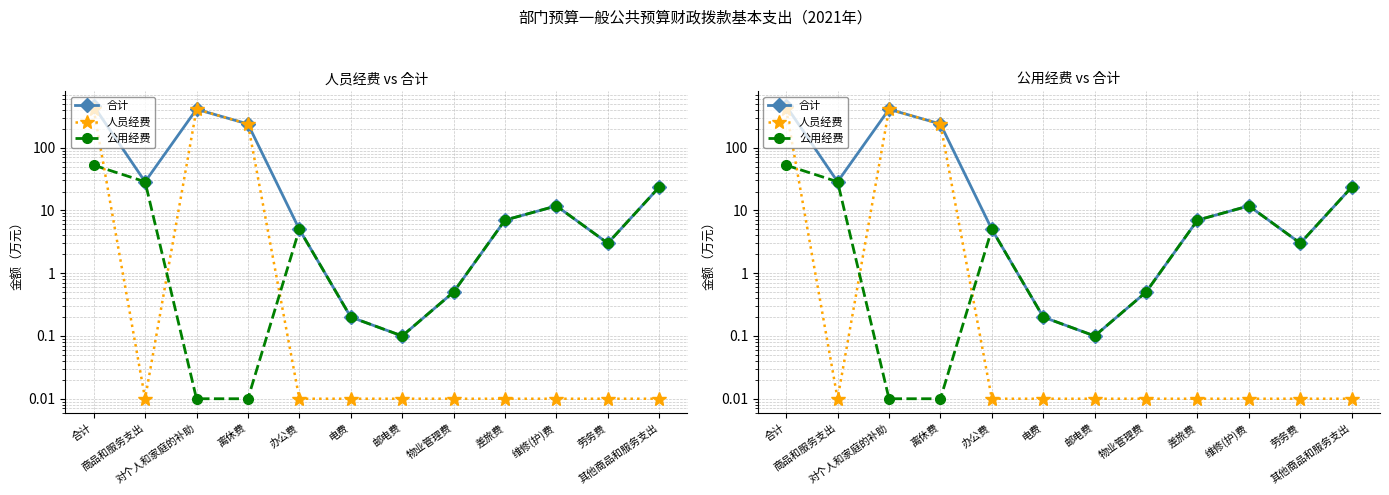

At which label does 人员经费 reach its minimum?

商品和服务支出